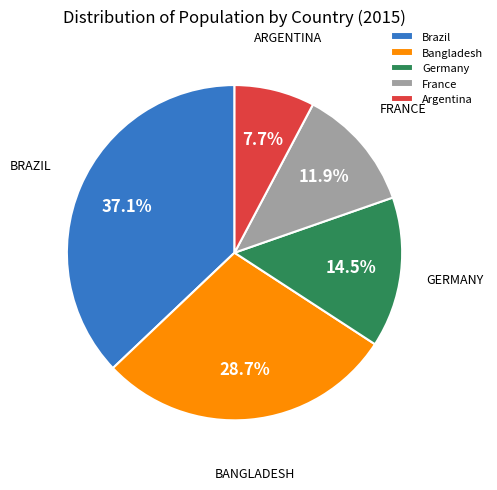

Does any single category account for the majority?

No